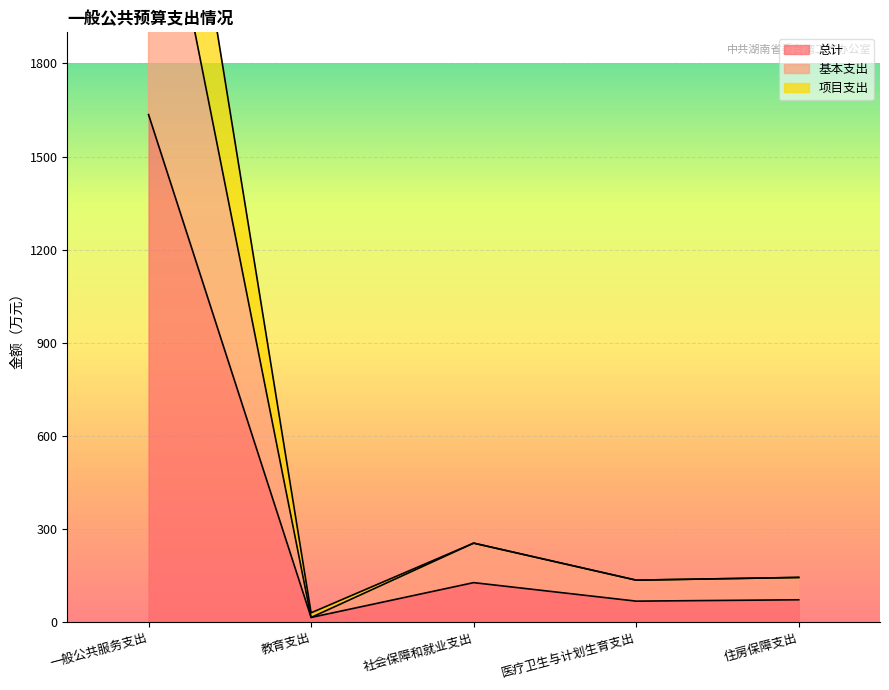

How many interior local peaks does the 基本支出 series have?

1